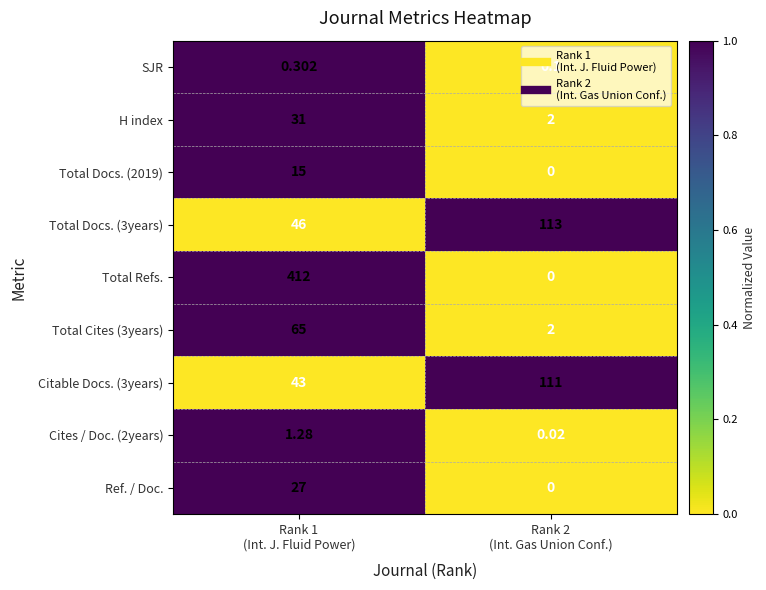

Which series has the widest spread of values?

Total Refs.